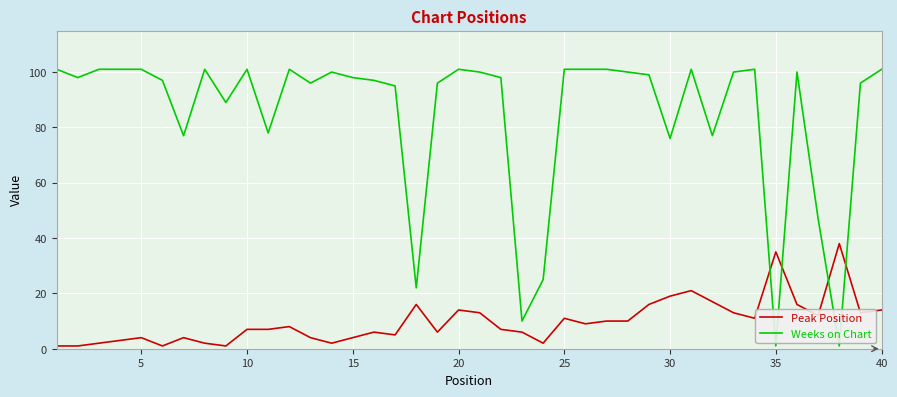

Count the number of categories in the chart.

40